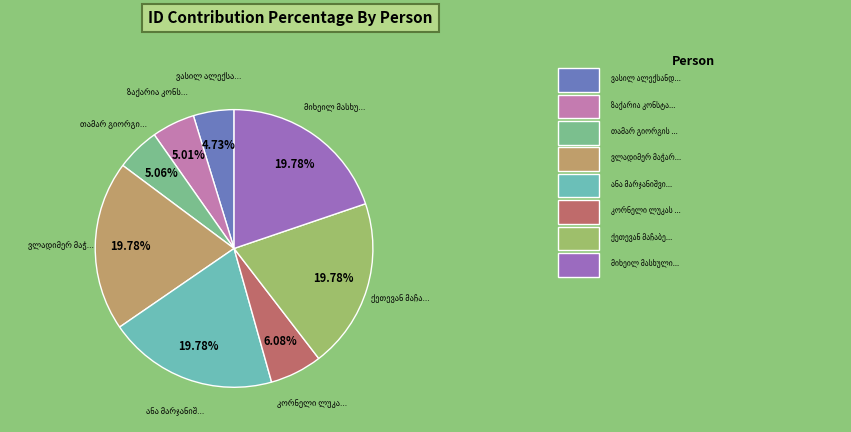

Is there any slice that represents more than half of the pie?

No